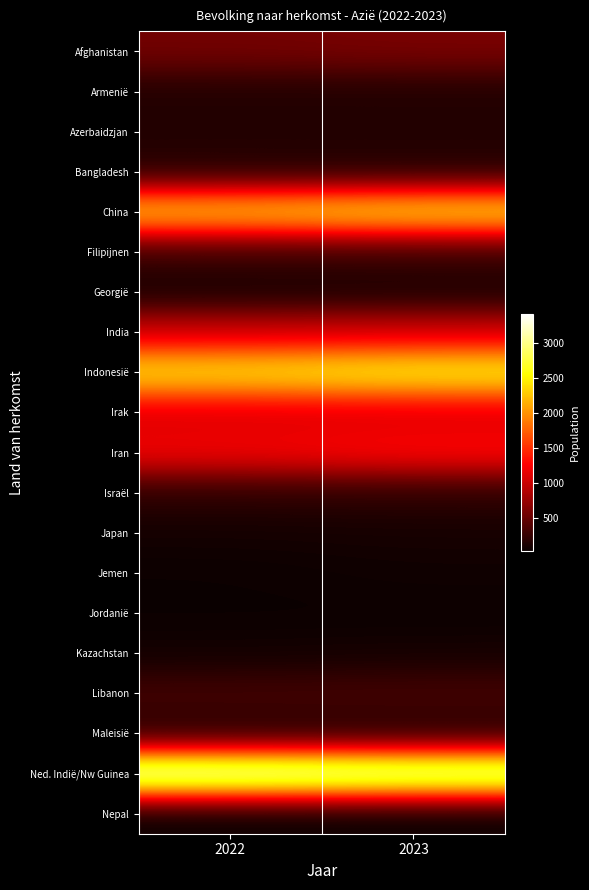

What is the smallest value displayed?

34